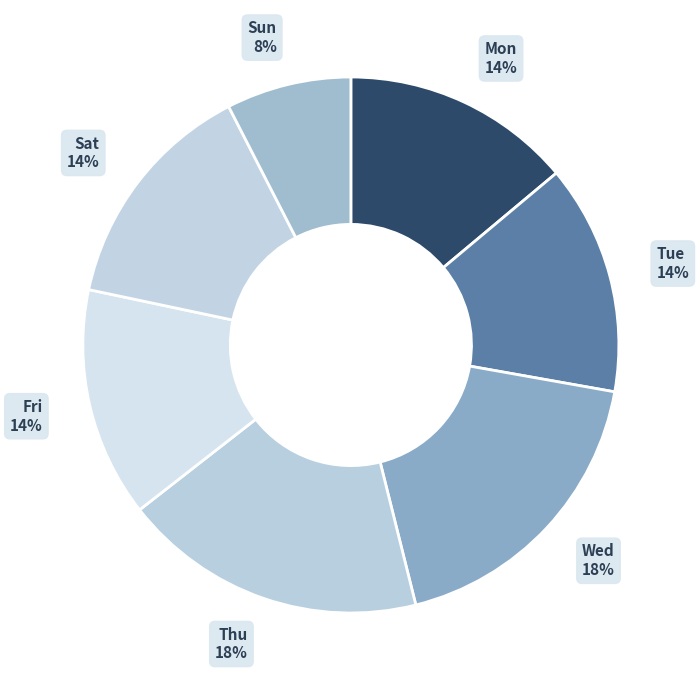

How many slices are in this pie chart?

7